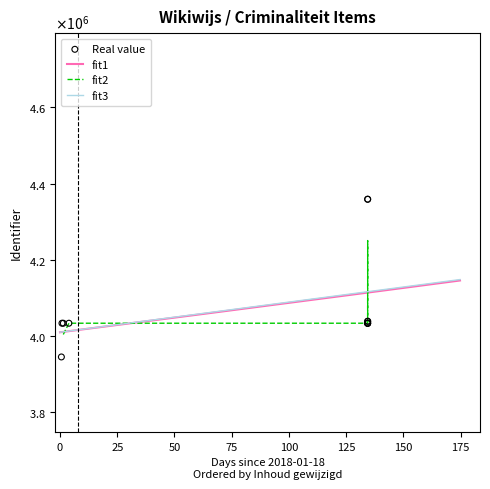

Between 2018-06-01 08:45:12 and 2018-01-18 14:36:14, which is larger?

2018-06-01 08:45:12